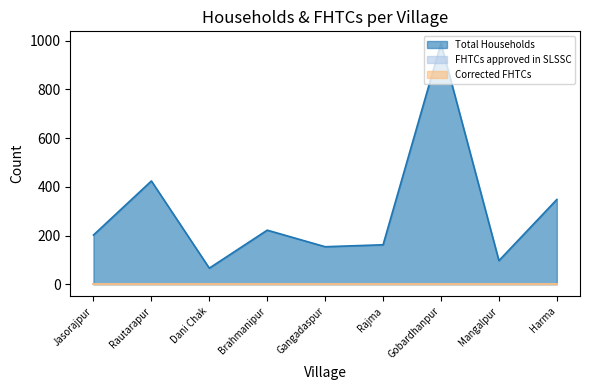

Which series has the largest range (max minus min)?

Total Households